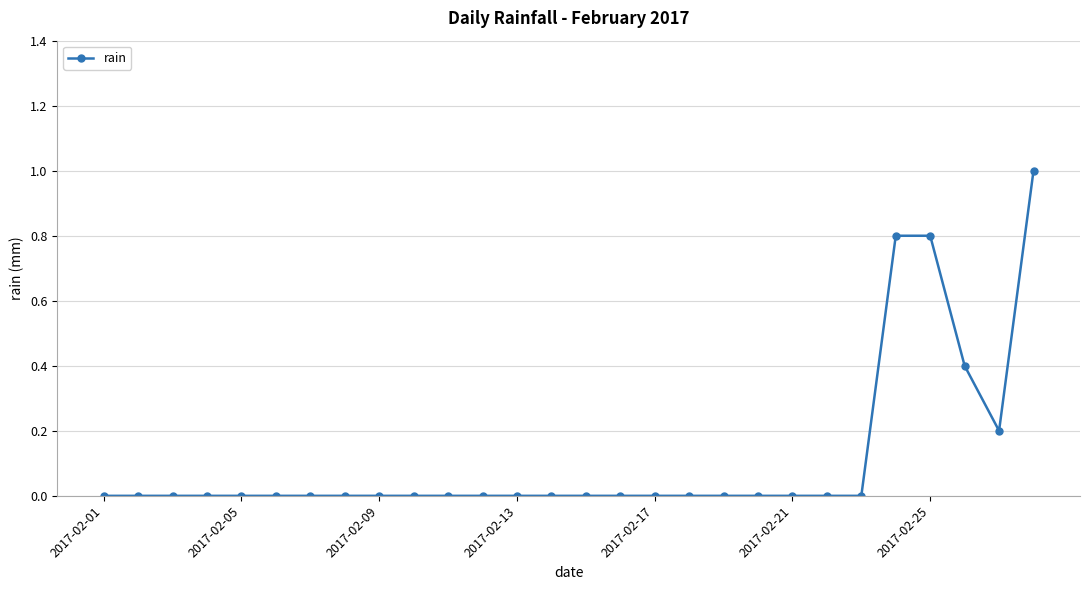

What is the greatest value displayed?

1.0